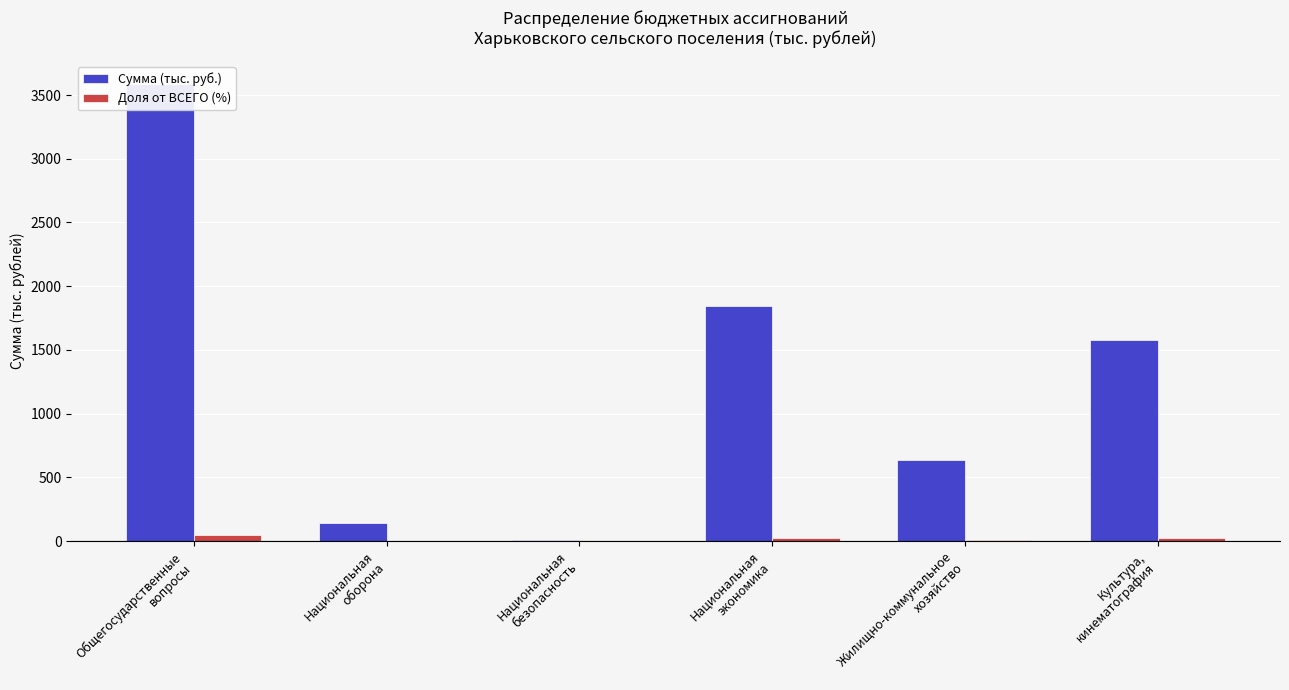

What is the maximum value for Доля от ВСЕГО (%)?

46.0